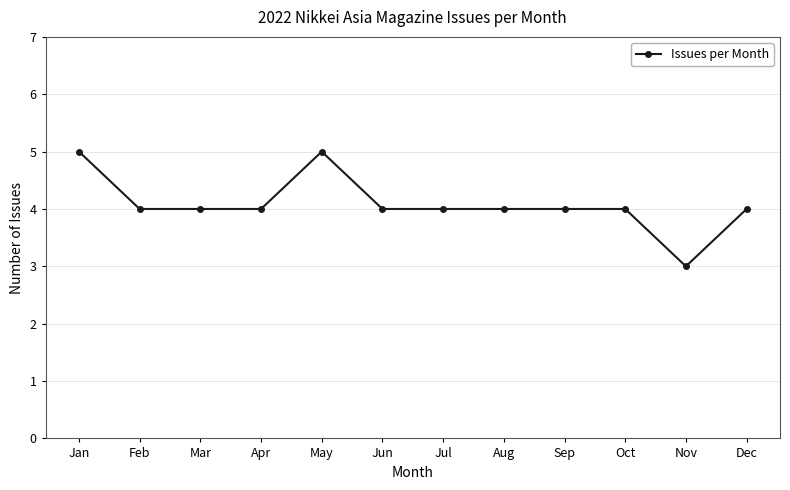

True or false: the data shows 4 at Feb.

True